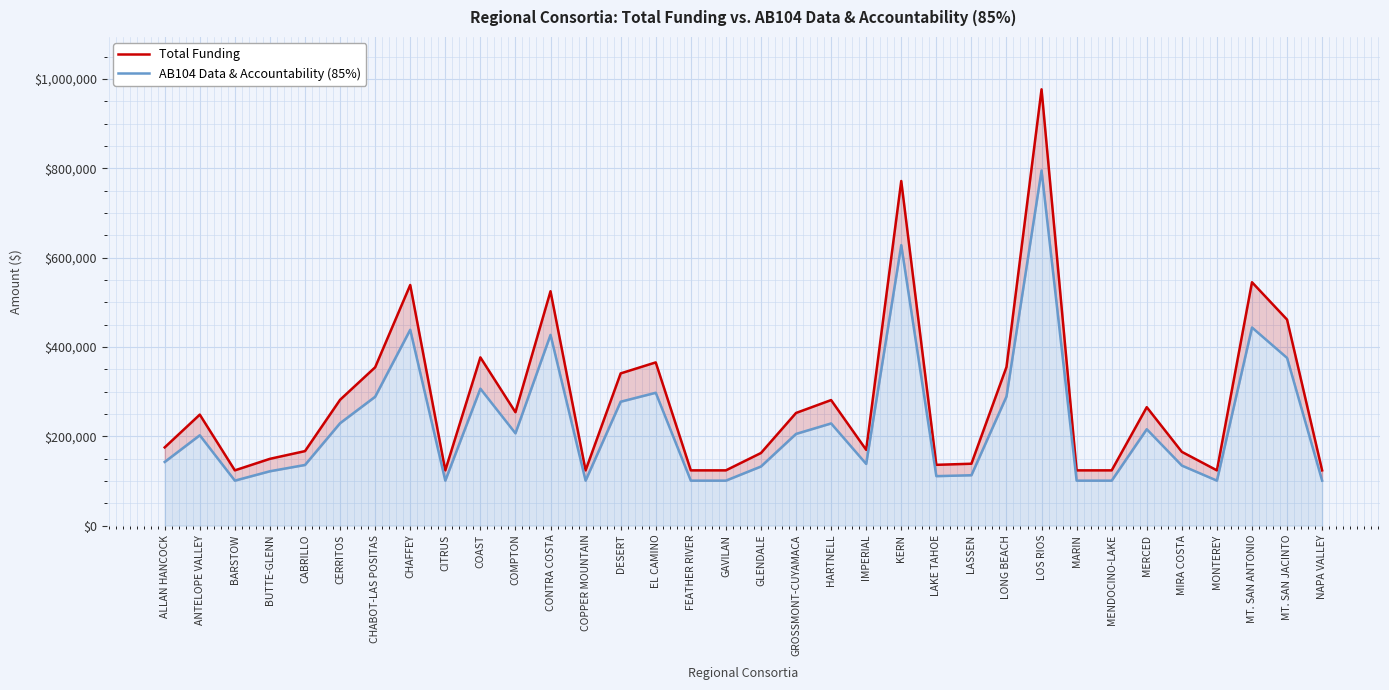

Where is Total Funding nearest to the value 550256?

MT. SAN ANTONIO